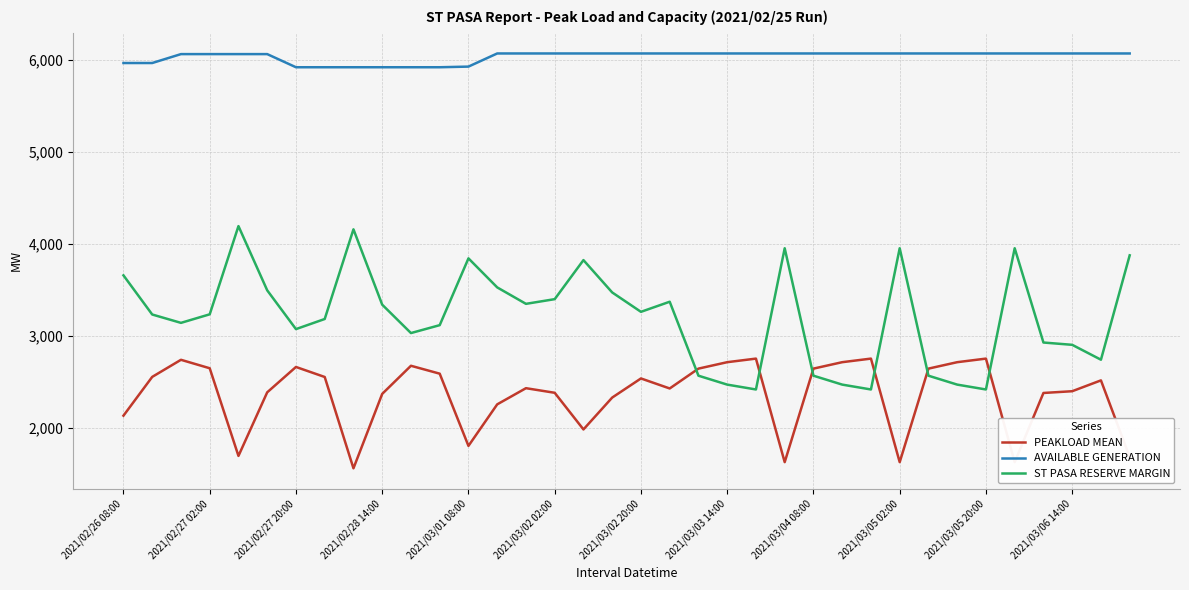

True or false: PEAKLOAD MEAN and AVAILABLE GENERATION cross at least once.

False